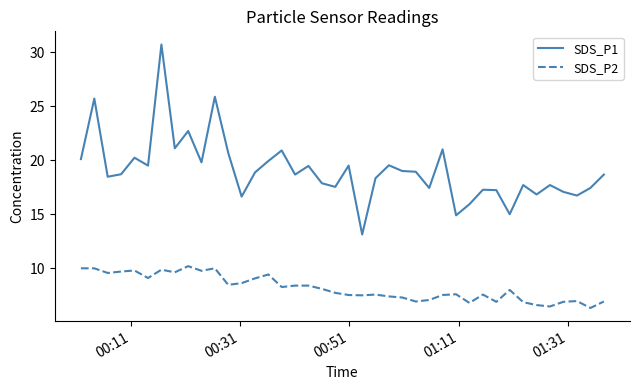

What are all the series names shown in the legend?

SDS_P1, SDS_P2